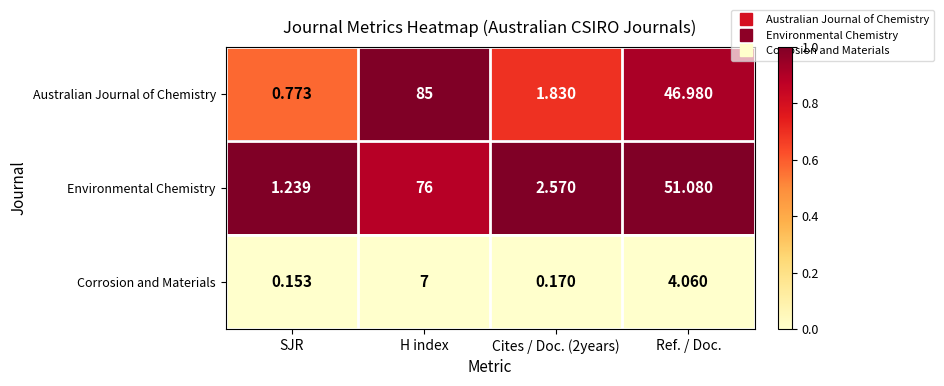

At which label does Environmental Chemistry first exceed 51?

H index